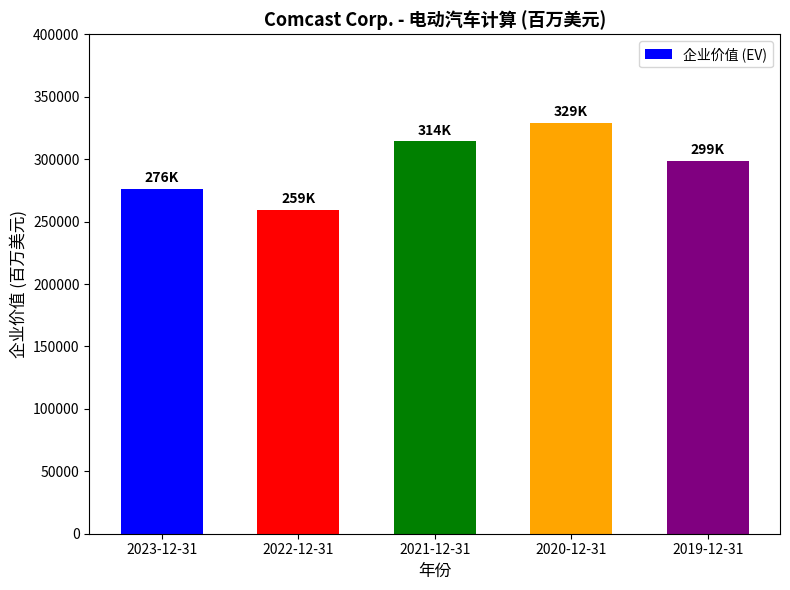

Rank the categories by value from lowest to highest.

2022-12-31, 2023-12-31, 2019-12-31, 2021-12-31, 2020-12-31